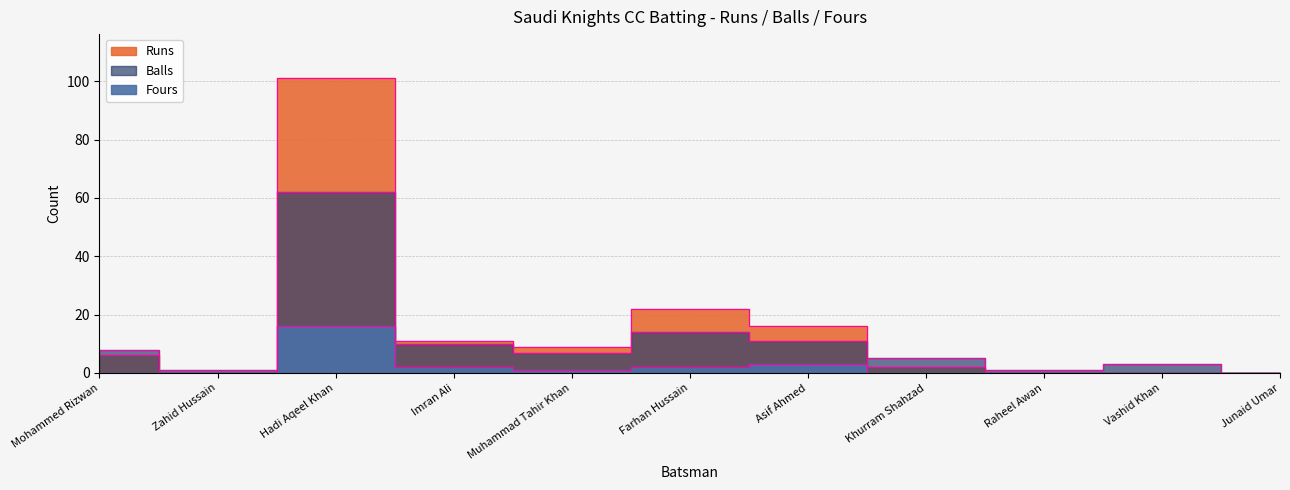

List the series in order of their overall mean, highest first.

Runs, Balls, Fours